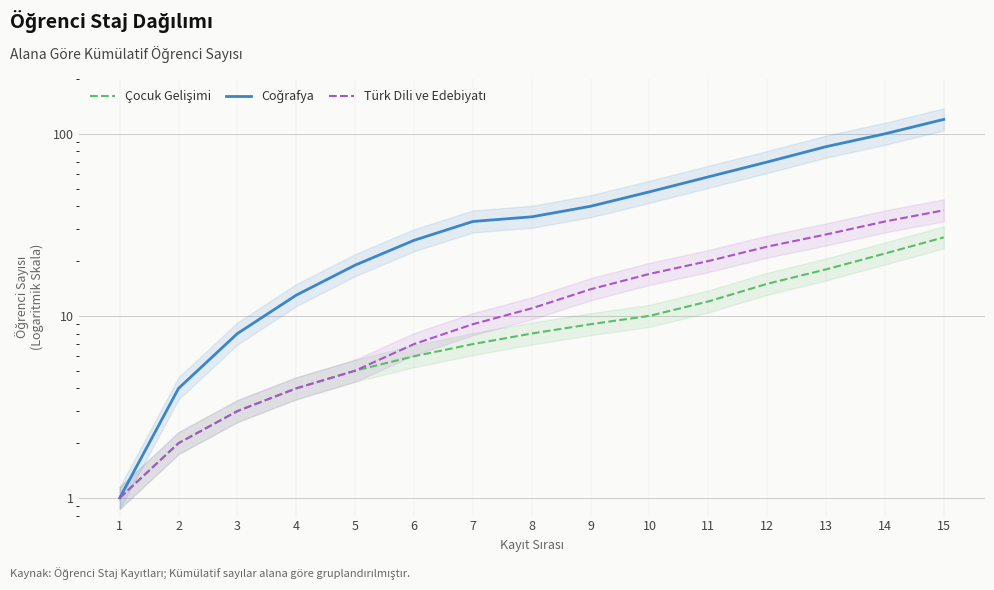

Reading left to right, what are all the values shown in this chart?

Çocuk Gelişimi: 1	2	3	4	5	6	7	8	9	10	12	15	18	22	27
Coğrafya: 1	4	8	13	19	26	33	35	40	48	58	70	85	100	120
Türk Dili ve Edebiyatı: 1	2	3	4	5	7	9	11	14	17	20	24	28	33	38